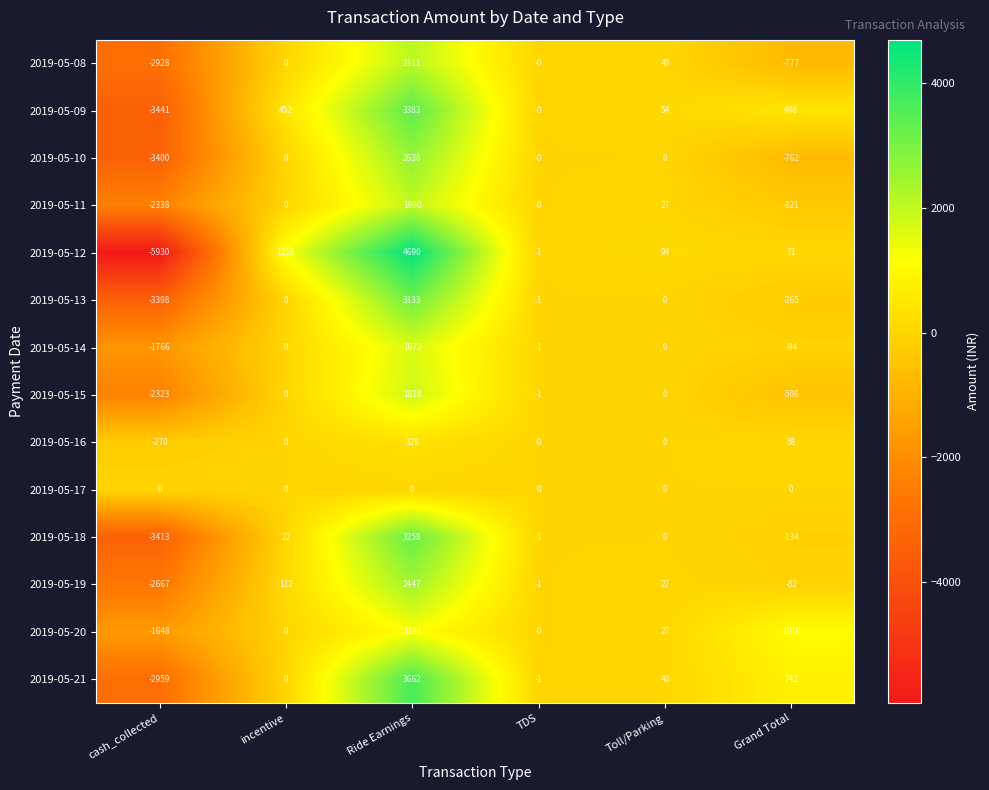

Which category has the lowest value across all series?

cash_collected